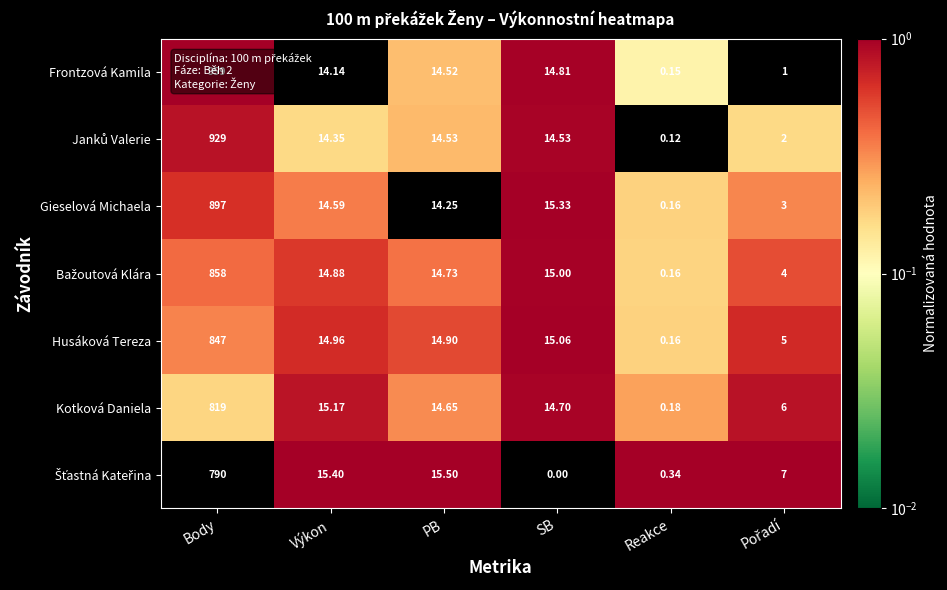

At how many categories does at least one series exceed 0?

6